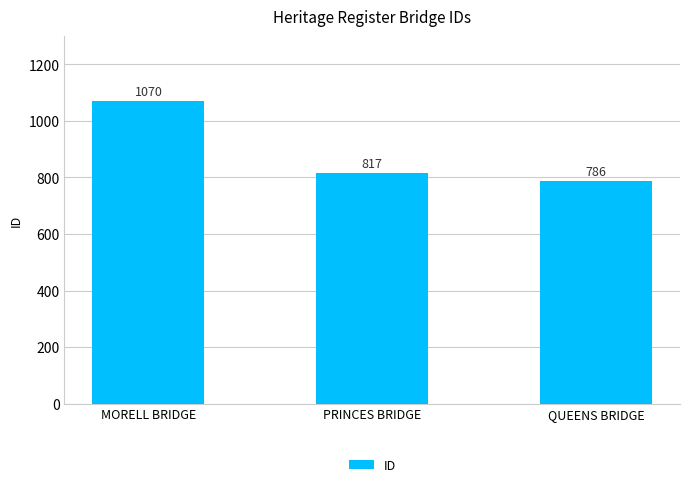

Where does the data first go above 817?

MORELL BRIDGE